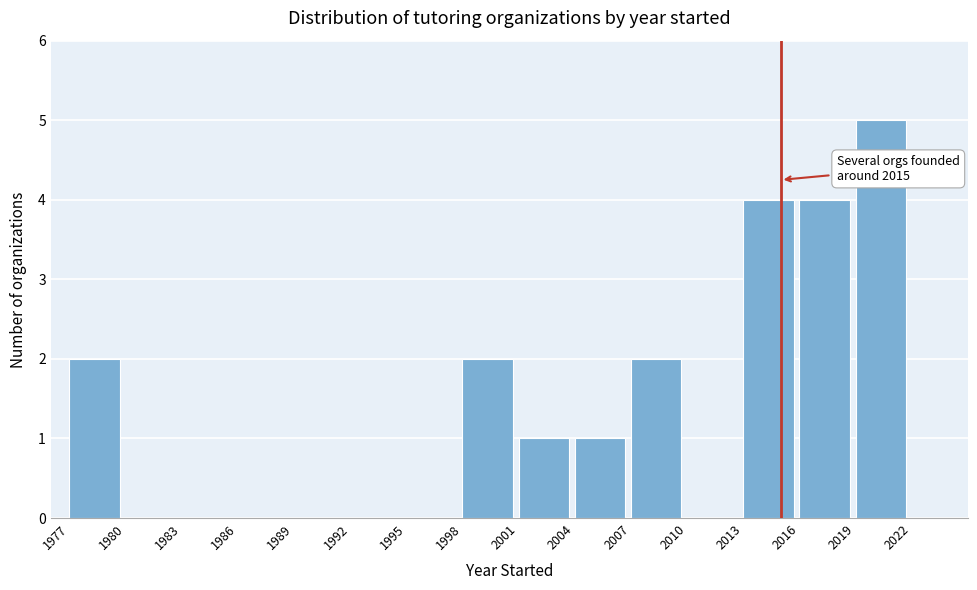

Which range on the x-axis has the tallest bar?

2019 to 2022